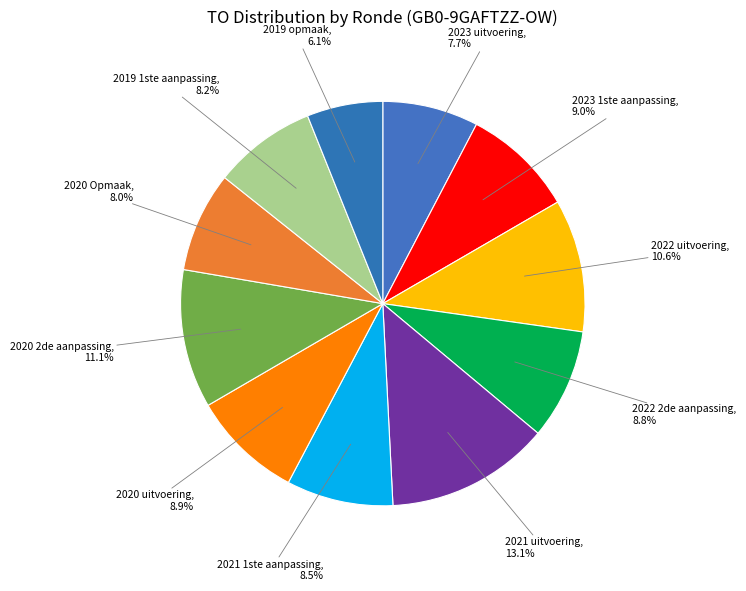

How many slices are in this pie chart?

11